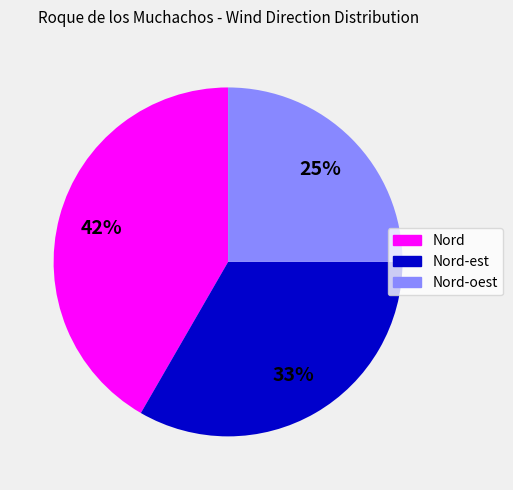

What is the largest slice in the pie chart?

Nord